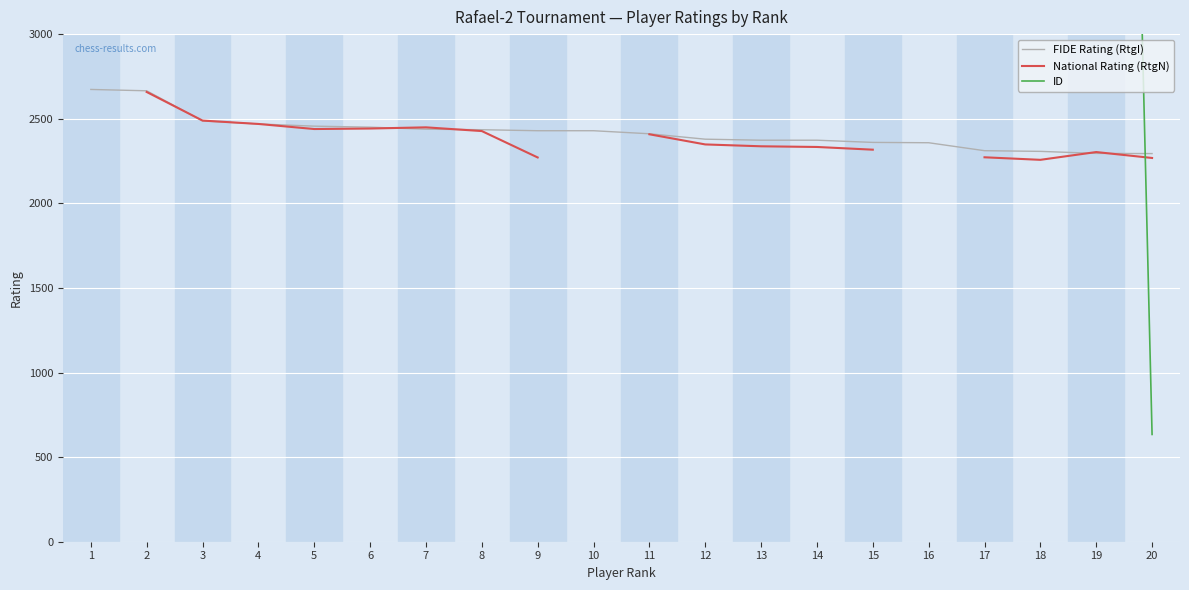

Where is the first local maximum for ID?

6